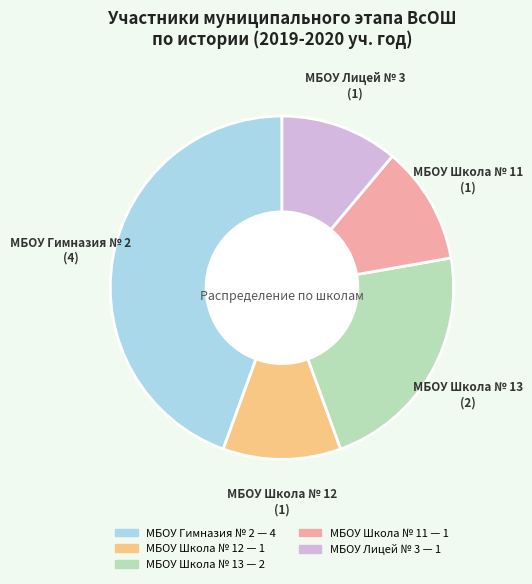

Is there a majority slice in this chart?

No